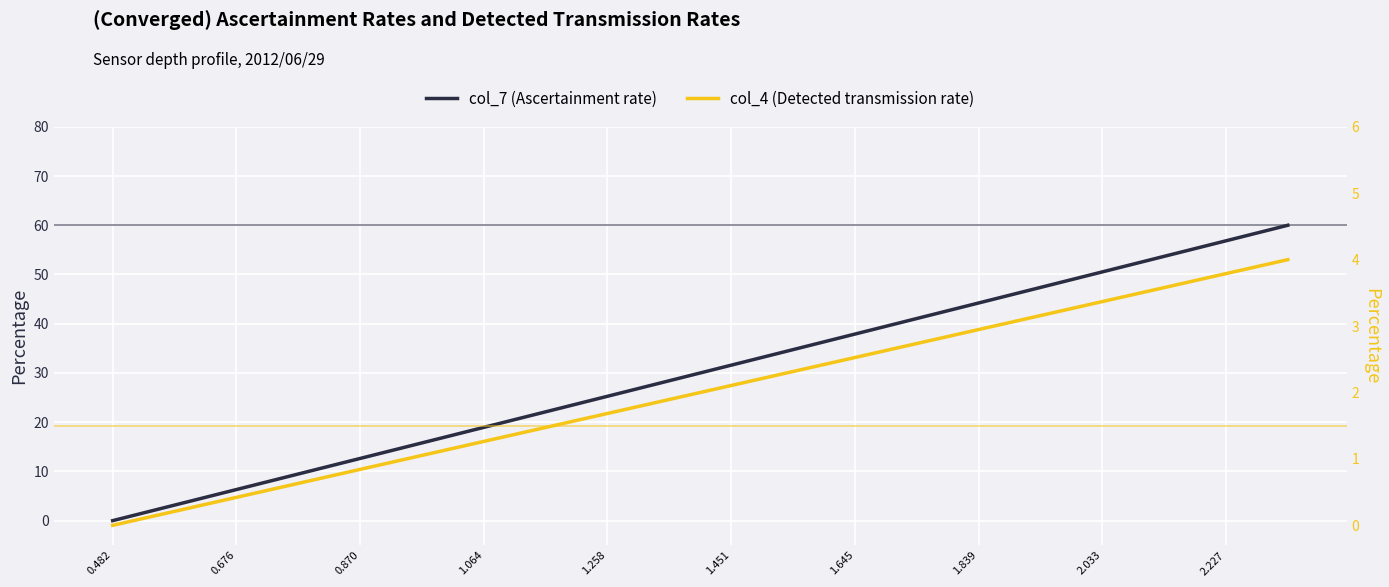

Reading right to left, extract all data points from this chart.

col_7: 60.0	56.8	53.7	50.5	47.4	44.2	41.1	37.9	34.7	31.6	28.4	25.3	22.1	18.9	15.8	12.6	9.5	6.3	3.2	0.0
col_4: 4.0	3.8	3.6	3.4	3.2	2.9	2.7	2.5	2.3	2.1	1.9	1.7	1.5	1.3	1.1	0.8	0.6	0.4	0.2	0.0